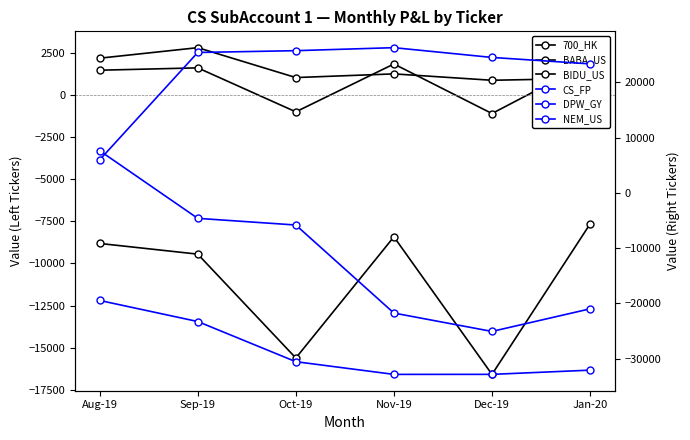

What is the difference between the 700_HK values at Jan-20 and Dec-19?

8924